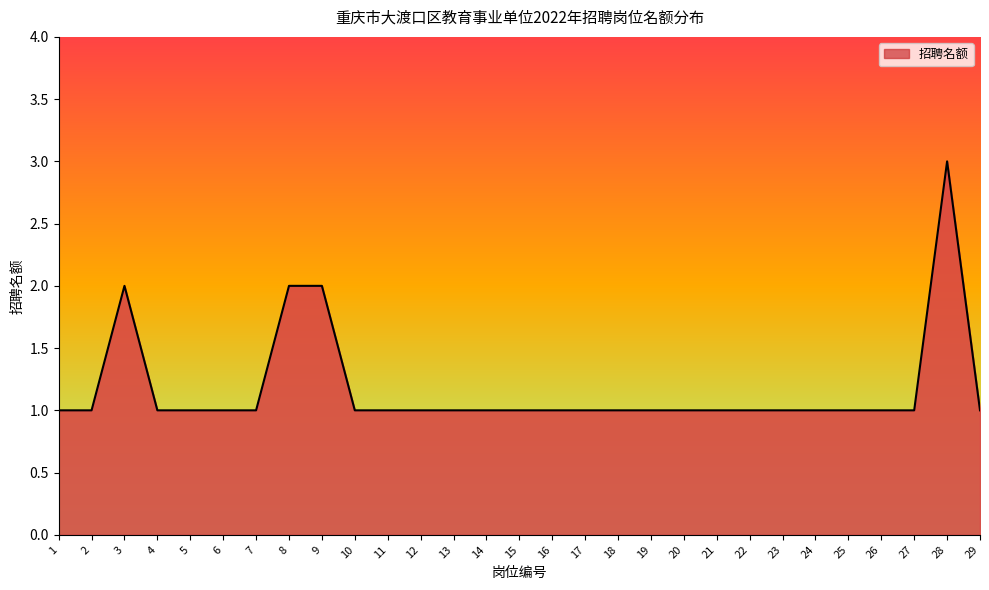

How many lines are shown in the chart?

1